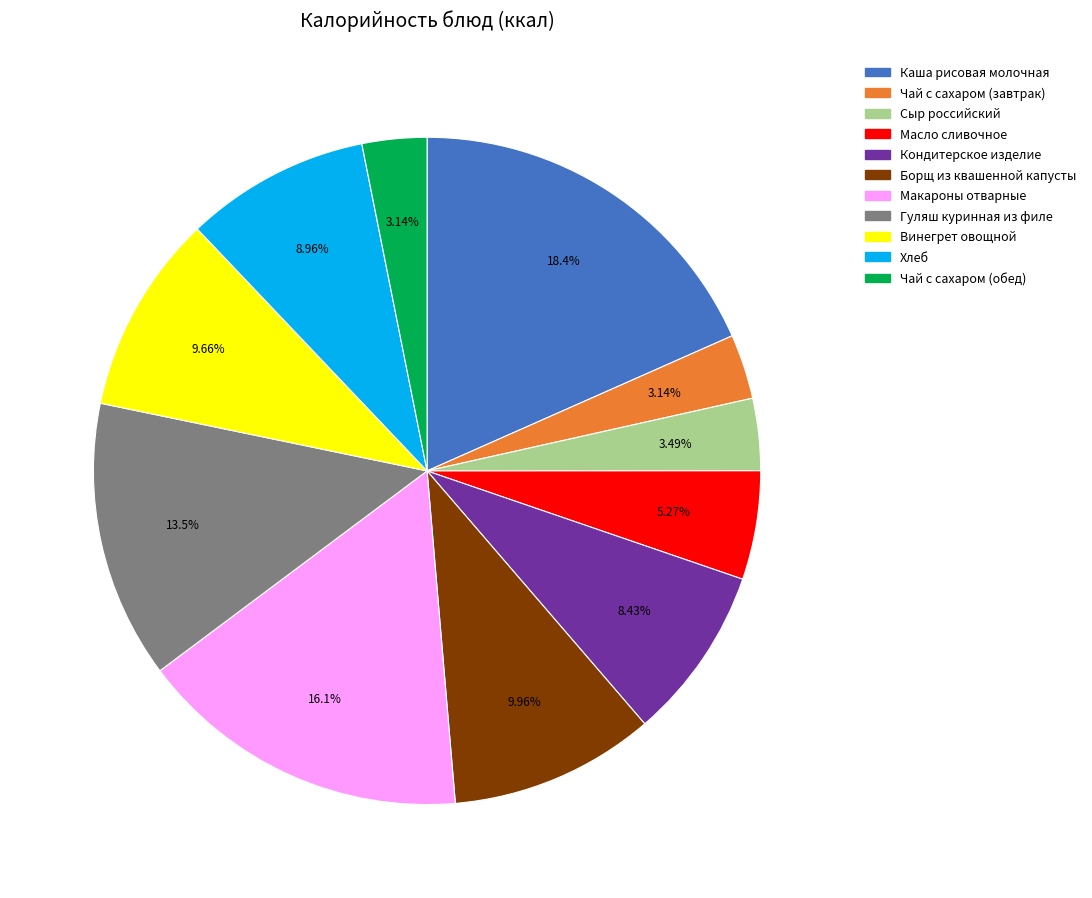

To the nearest percent, what is the combined percentage of Гуляш куринная из филе and Сыр российский?

17%